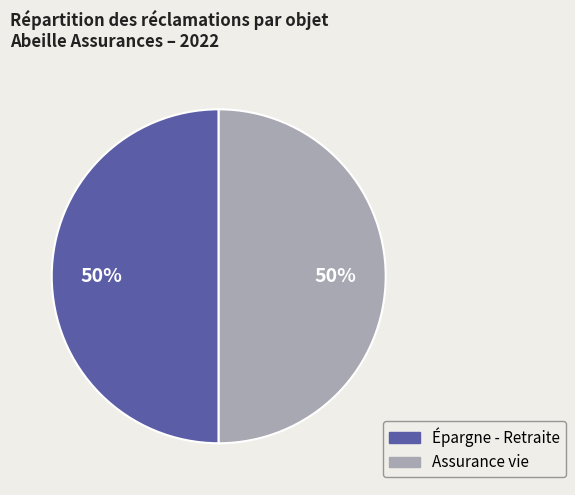

To the nearest percent, what is the average slice percentage?

50%